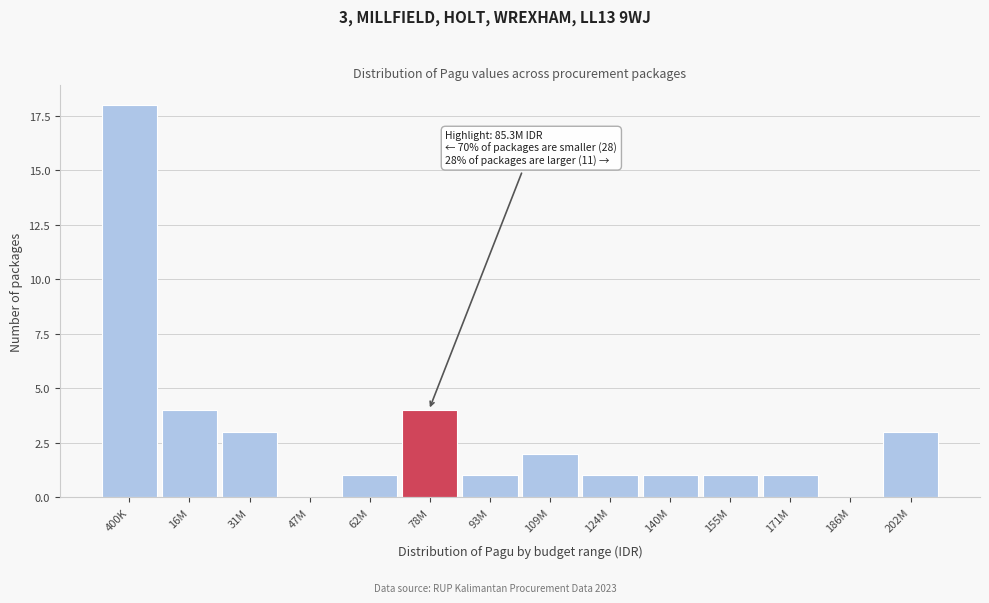

Reading left to right, what are all the values shown in this chart?

400K=18	16M=4	31M=3	47M=0	62M=1	78M=4	93M=1	109M=2	124M=1	140M=1	155M=1	171M=1	186M=0	202M=3